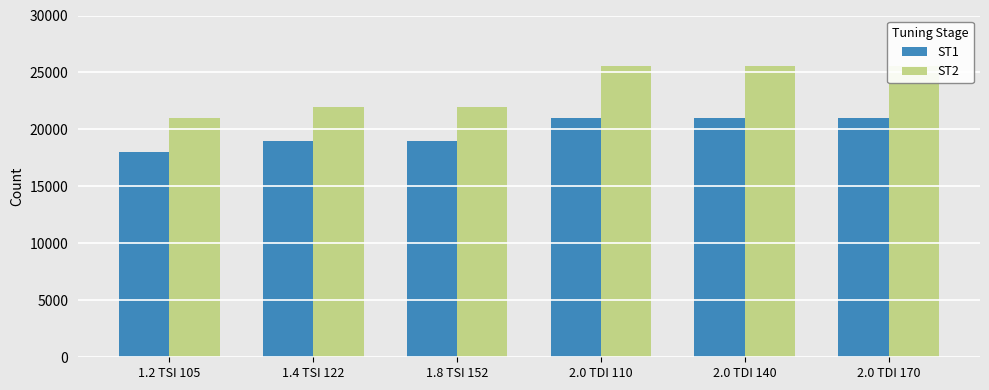

The ST1 series shows 6090 at 1.8 TSI 152. True or false?

False